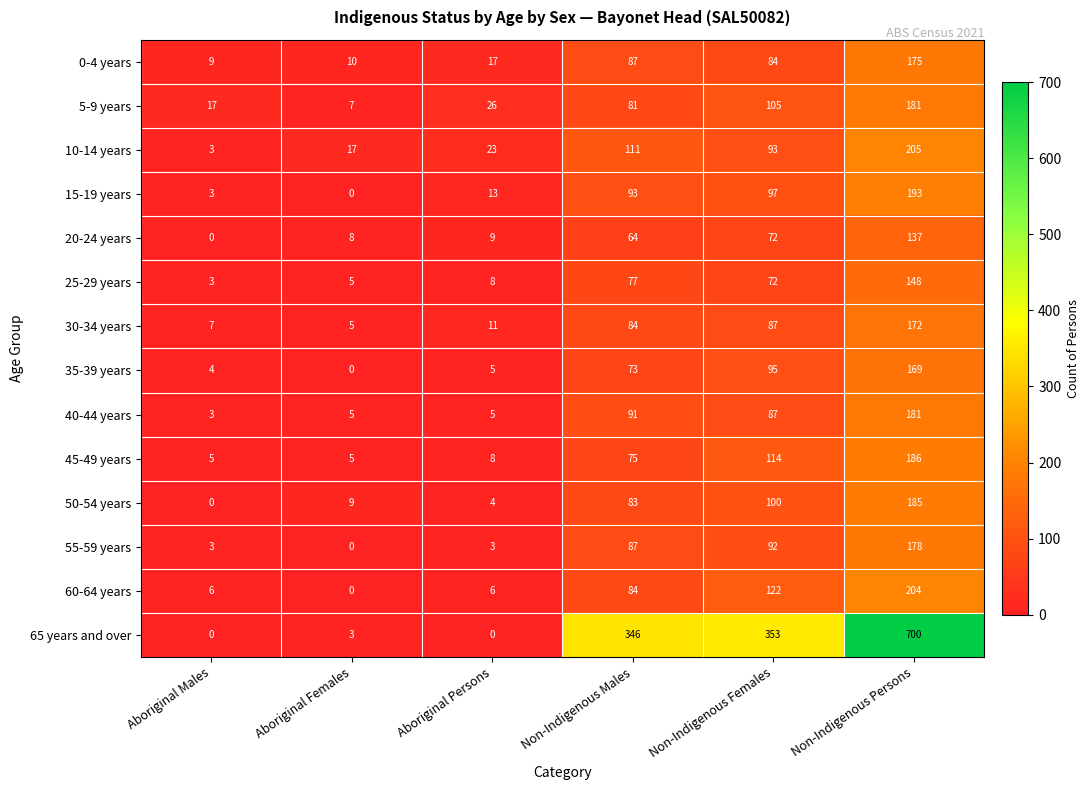

List the labels in order of 25-29 years value, smallest first.

Aboriginal Males, Aboriginal Females, Aboriginal Persons, Non-Indigenous Females, Non-Indigenous Males, Non-Indigenous Persons